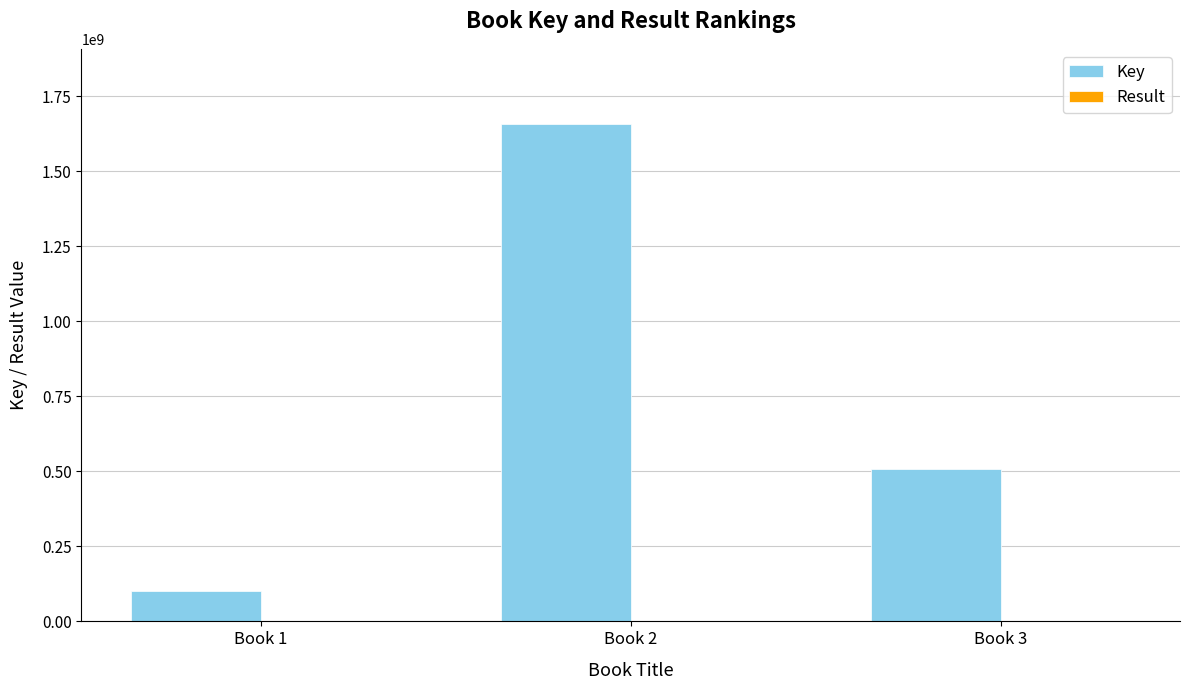

At which label does Key reach its peak?

Book 2